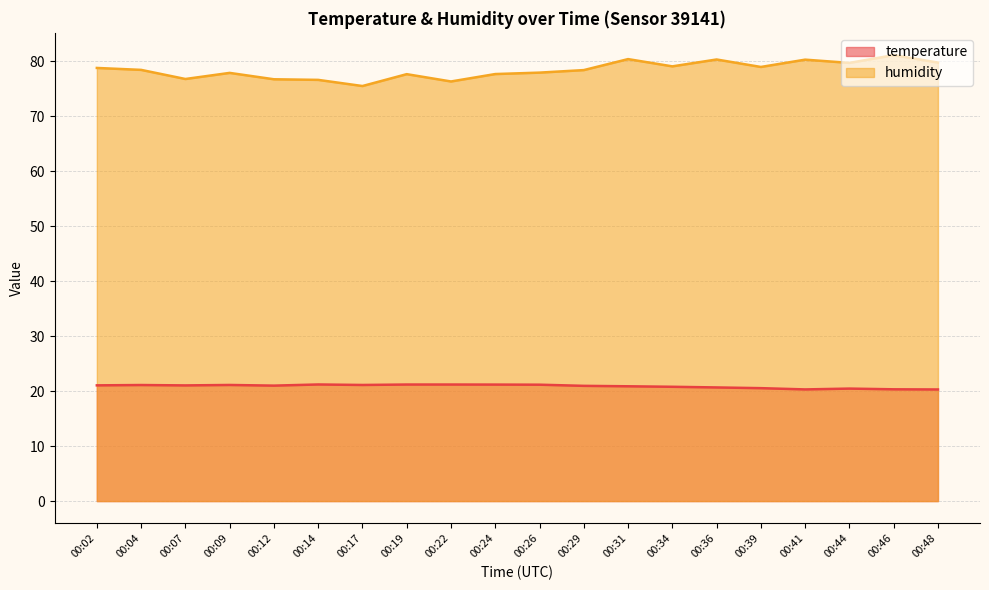

What are all the series names shown in the legend?

temperature, humidity